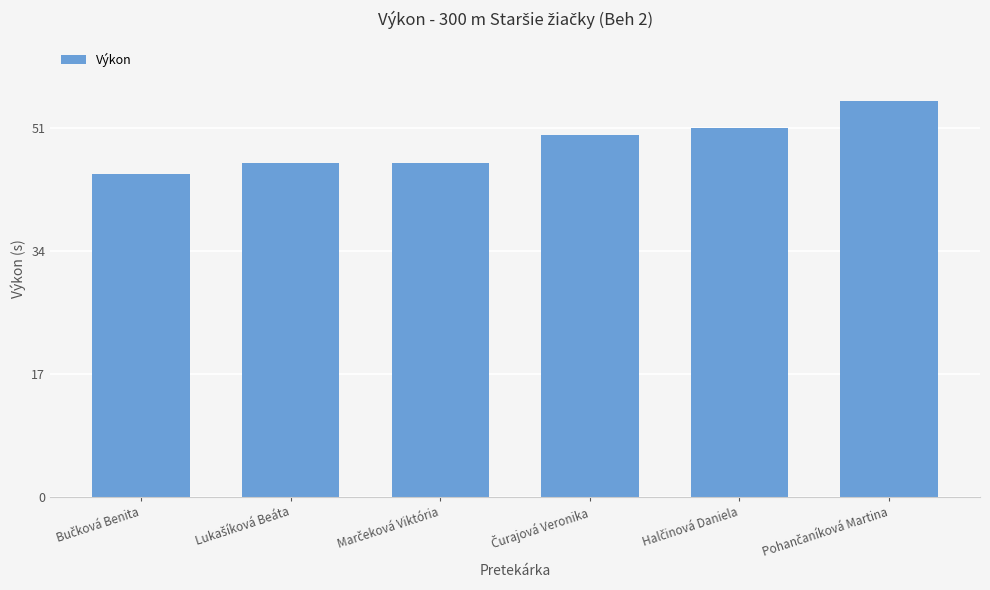

What is the smallest value displayed?

44.7